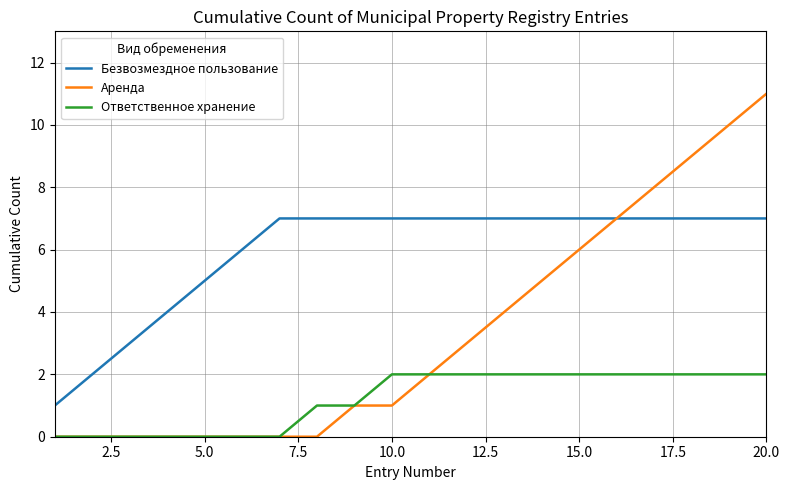

What is the maximum value for Аренда?

11